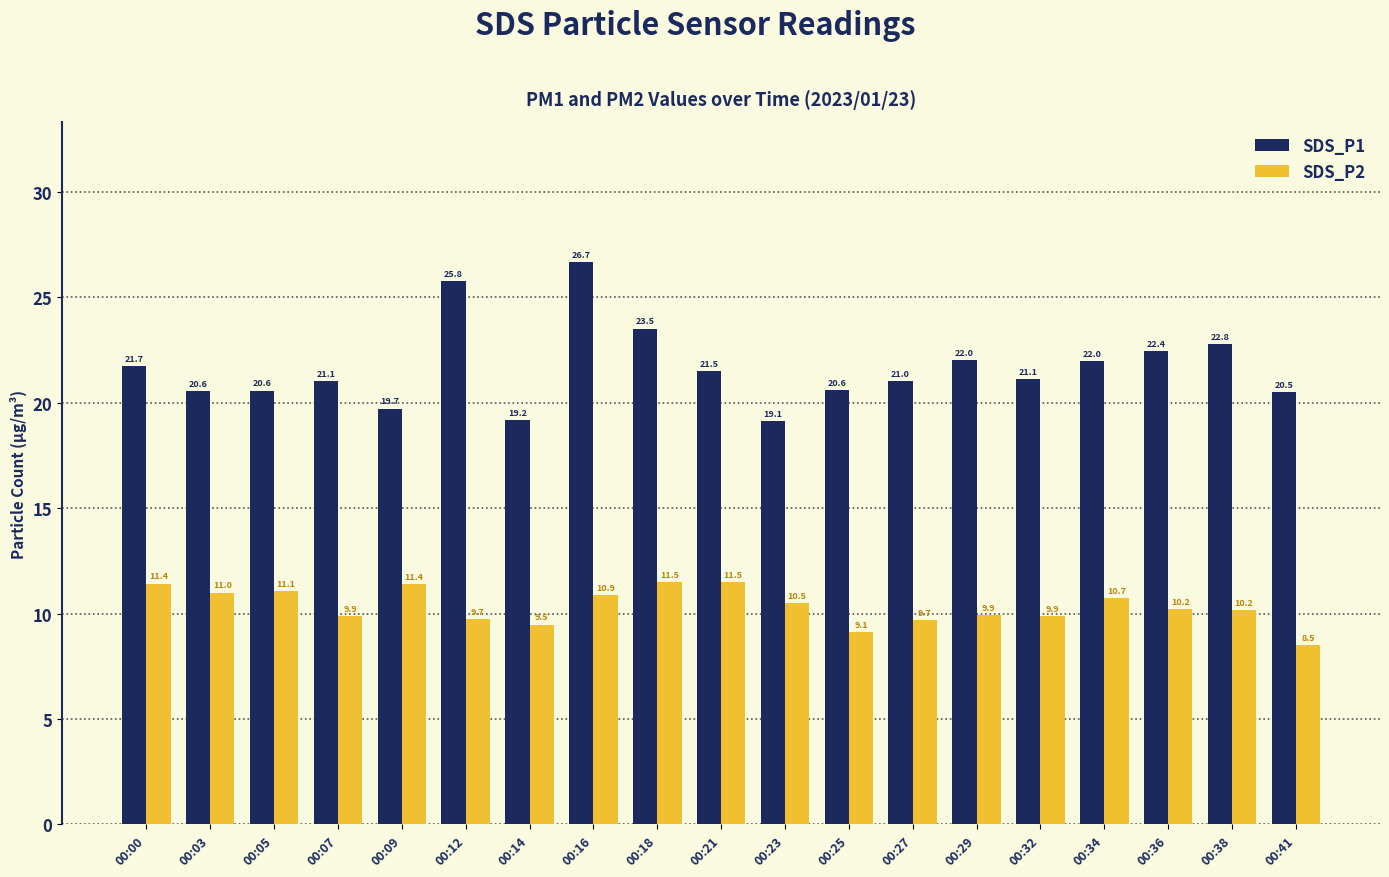

Which series has the widest spread of values?

SDS_P1